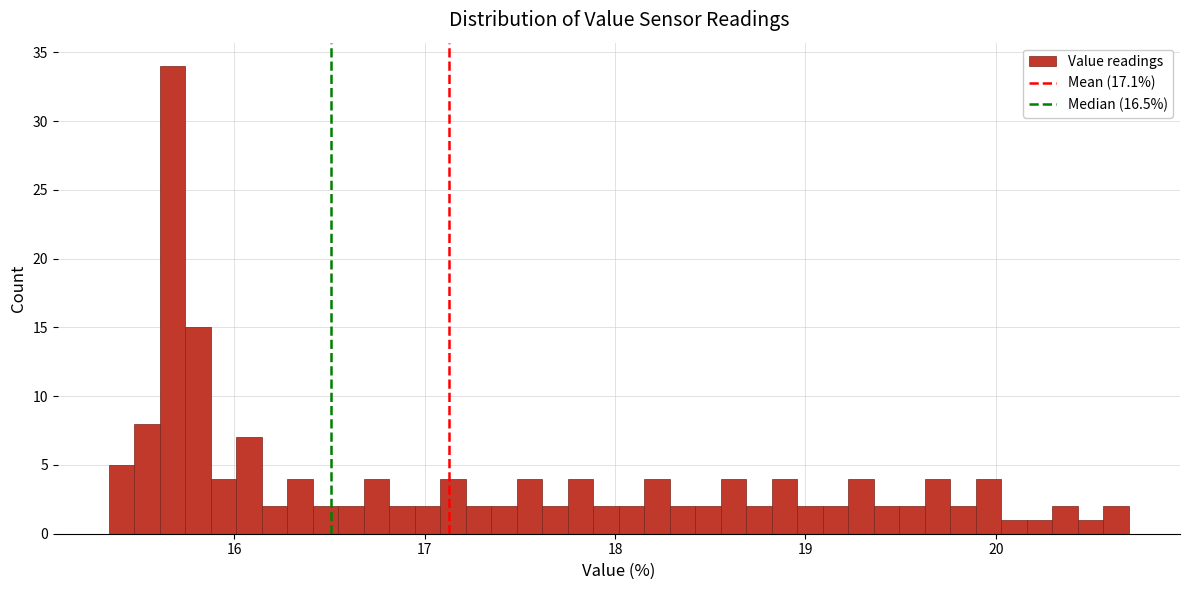

Read against the x-axis, roughly where is the centre of the tallest bar?

15.7